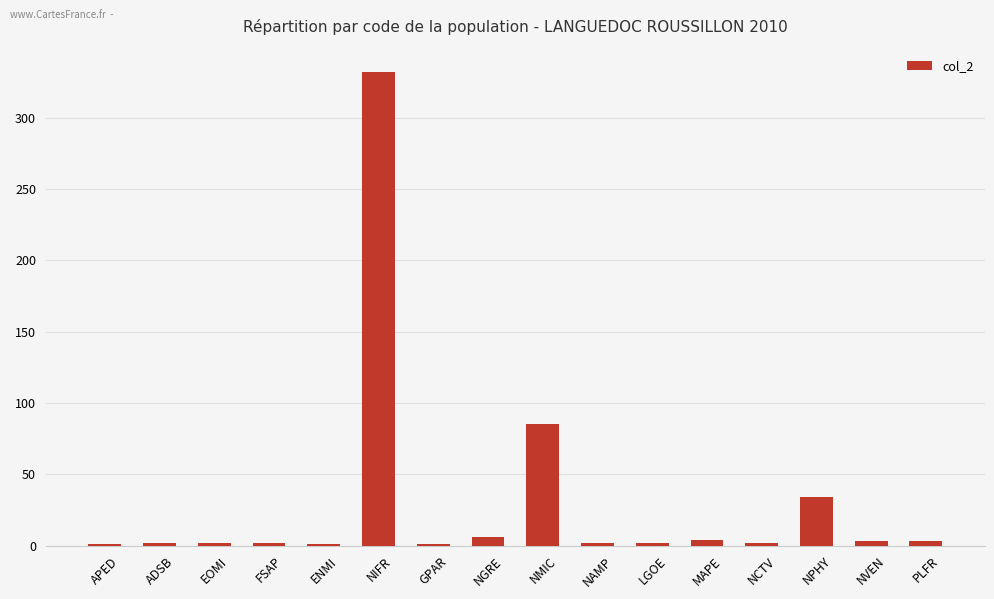

At which category does the chart reach its peak across all series?

NIFR